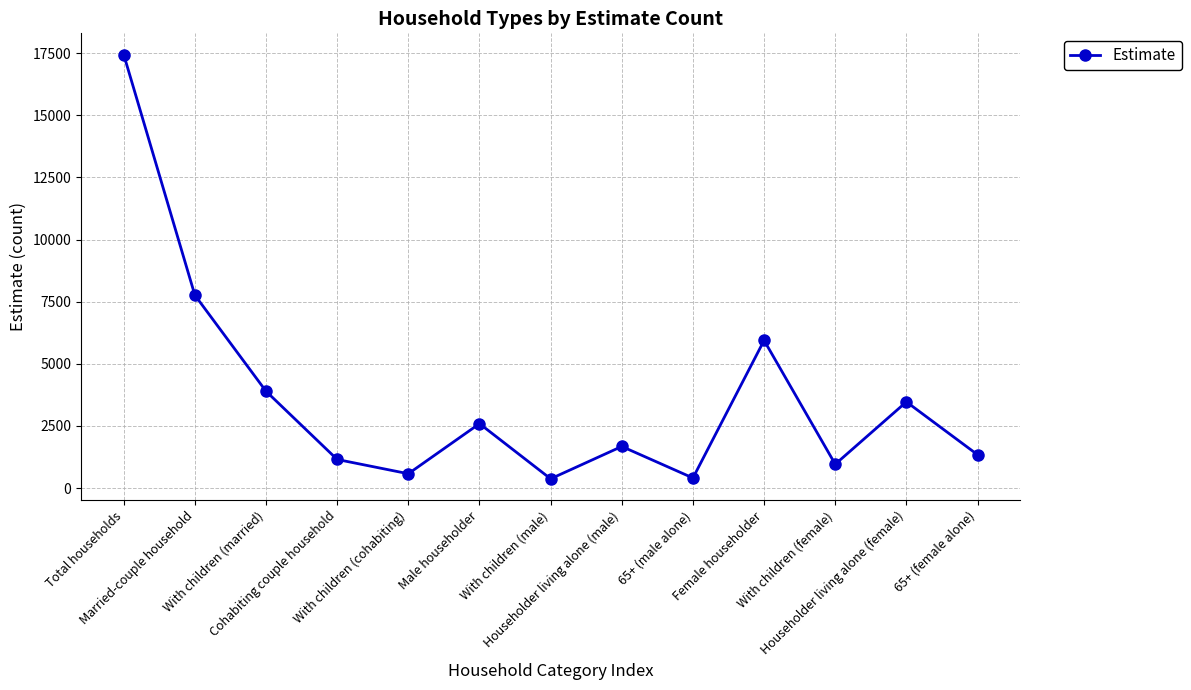

What is the maximum value shown in the chart?

17448